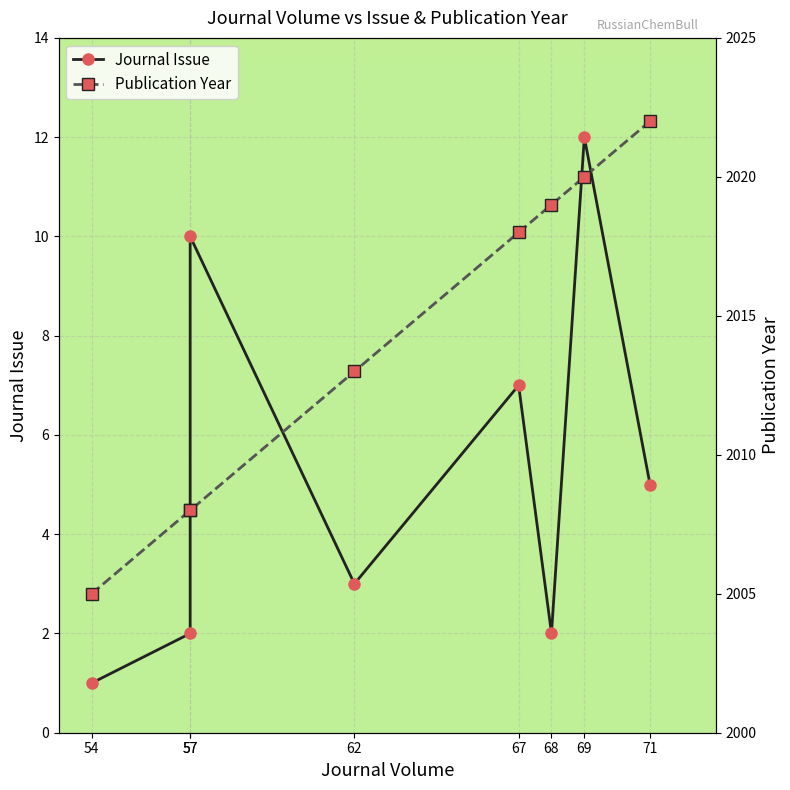

Which label corresponds to the smallest value in the chart?

54